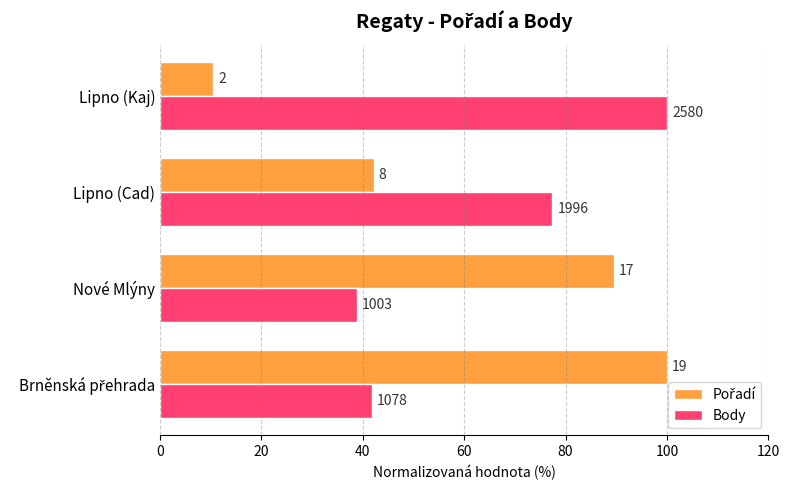

How many data points in Body are less than 77?

2